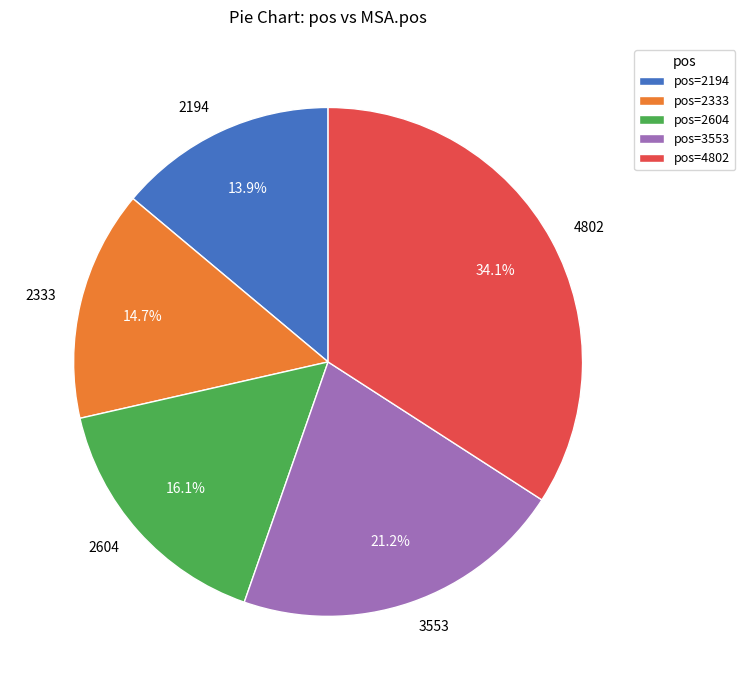

To the nearest percent, what portion does 3553 represent?

21%